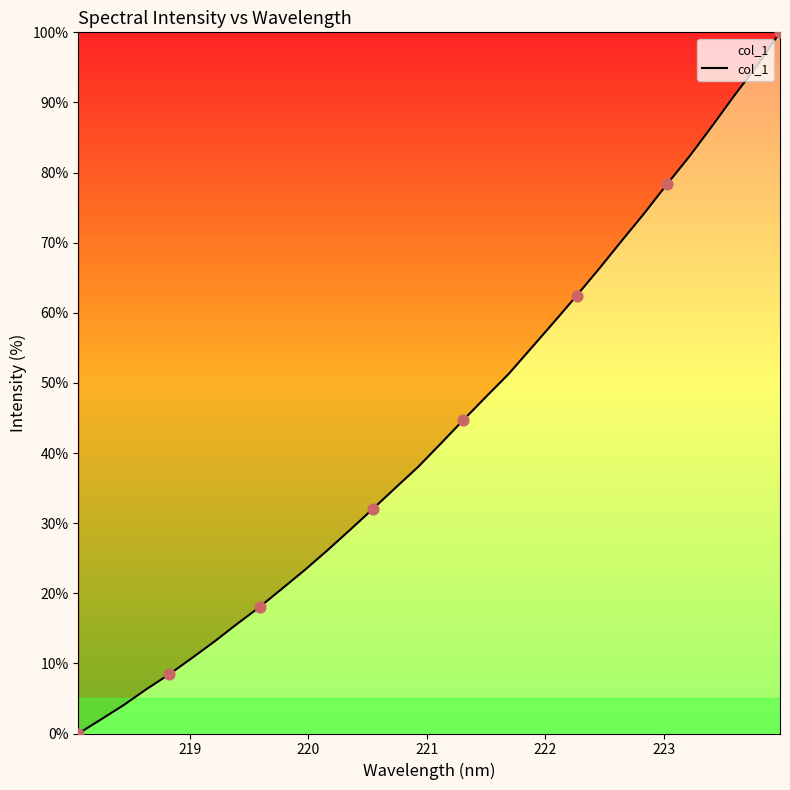

What is the maximum value shown in the chart?

100.0